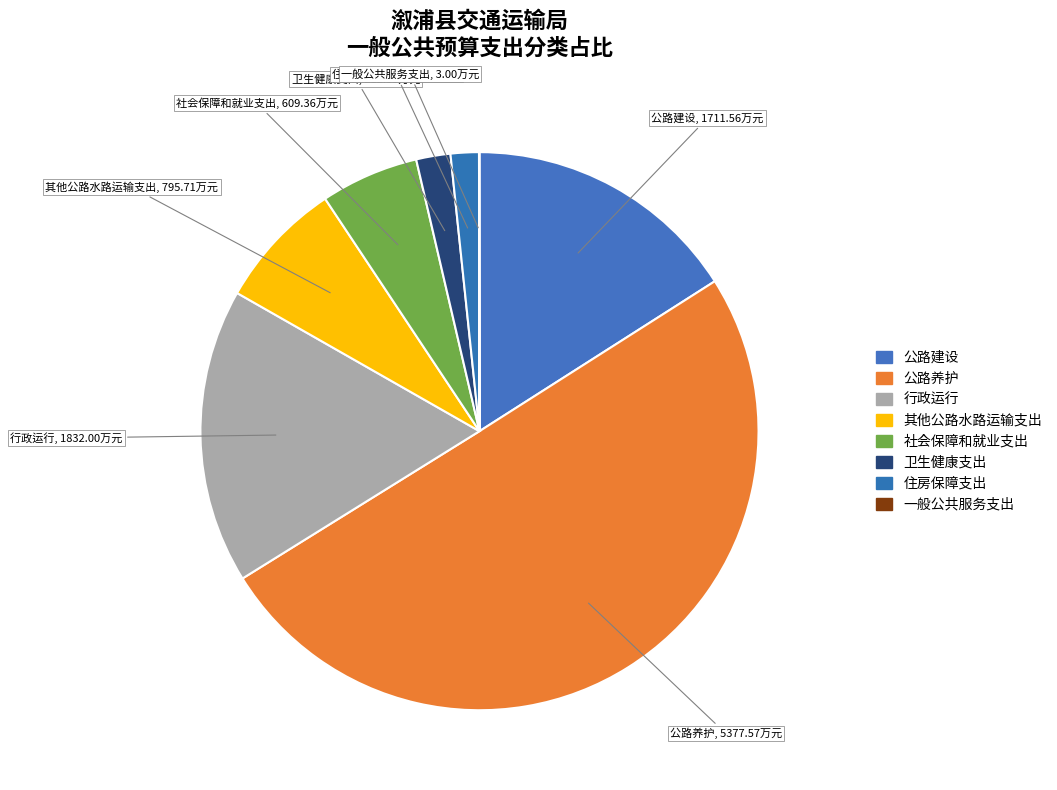

Count the number of slices in the pie.

8